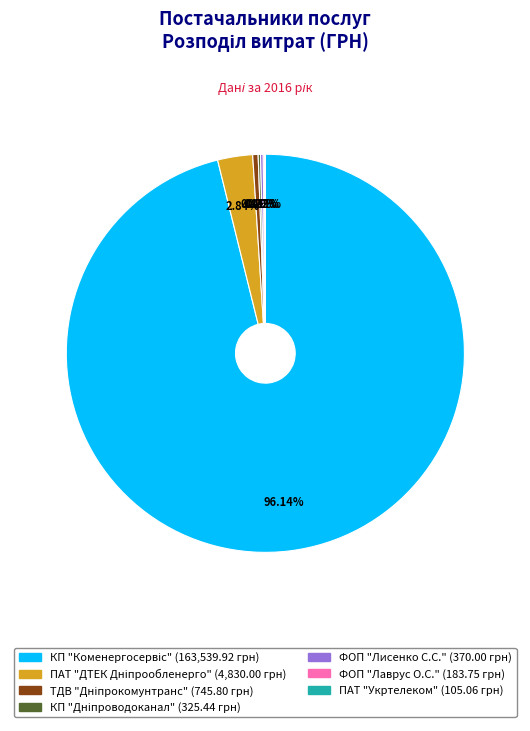

Is there any slice that represents more than half of the pie?

Yes